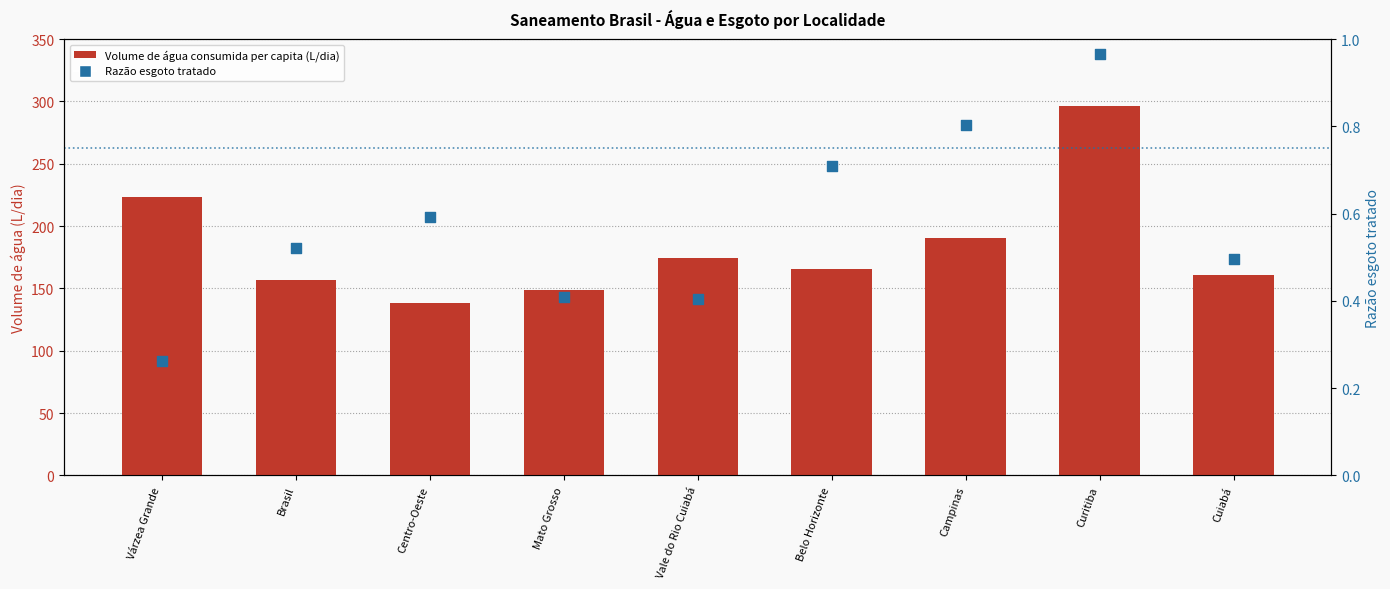

Which series has the largest Y range (max minus min)?

Volume de água consumida per capita (L/dia)